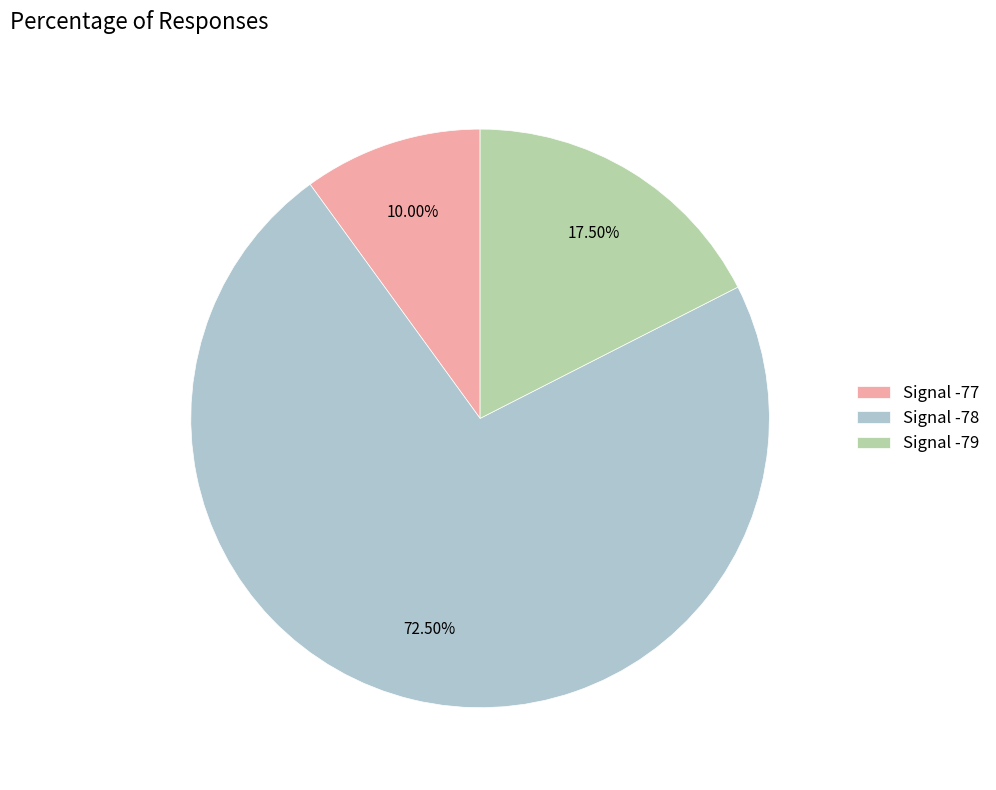

Is there any slice that represents more than half of the pie?

Yes